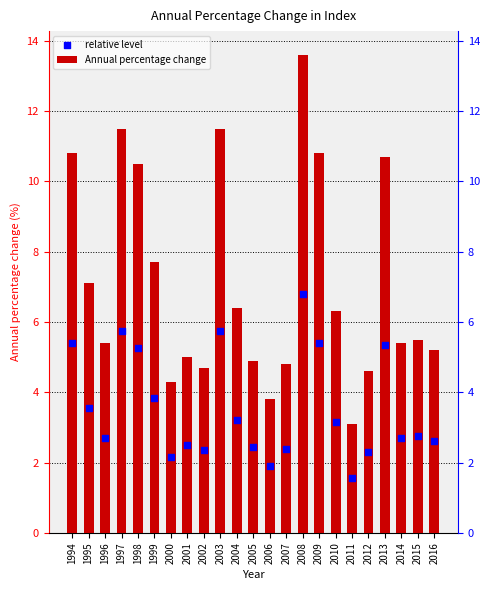

Which series reaches the maximum Y coordinate?

Annual percentage change